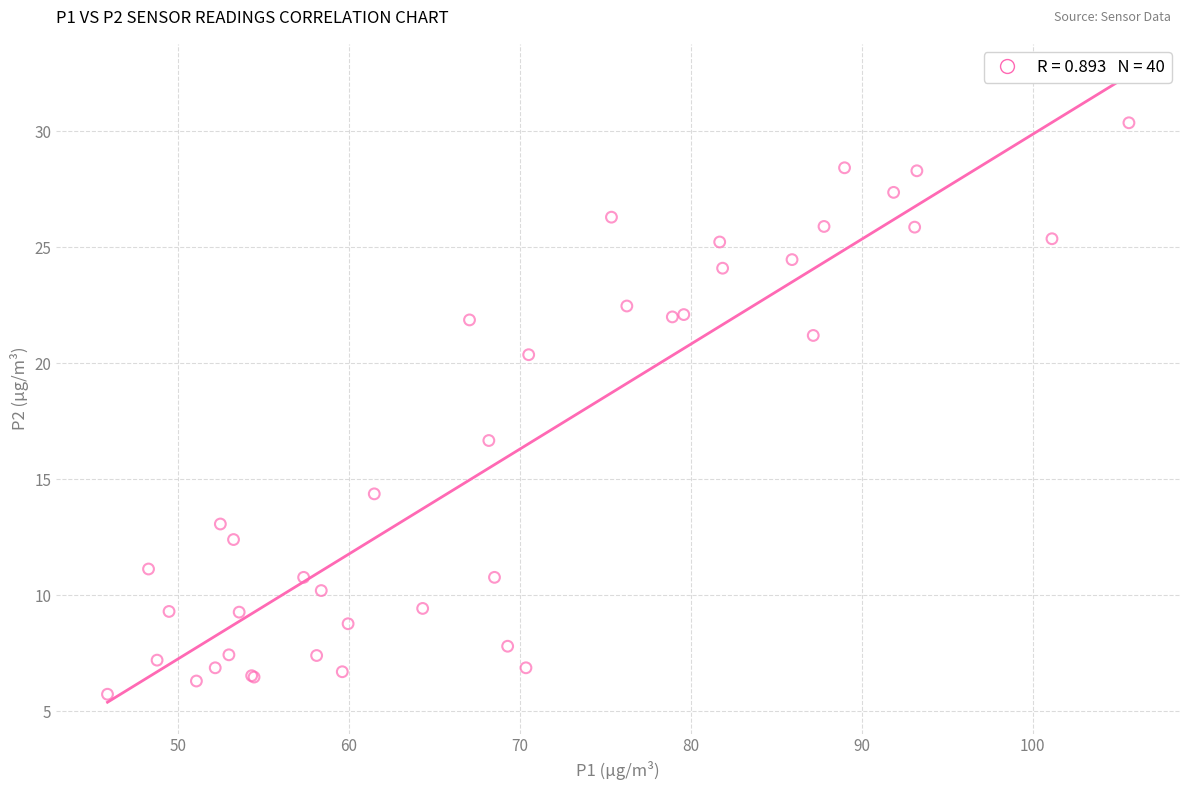

What Y value in the scatter plot is closest to 18?

16.7